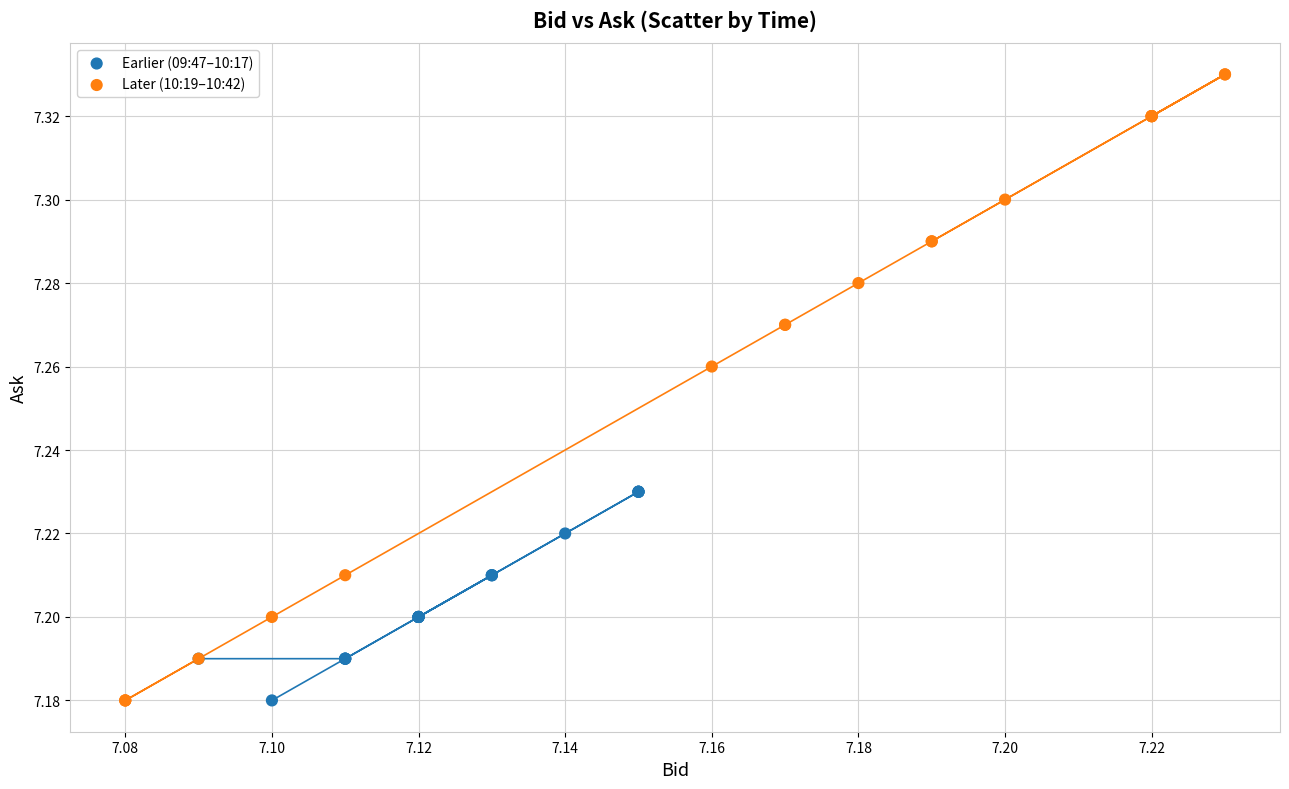

What are all the series names shown in the legend?

Earlier (09:47–10:17), Later (10:19–10:42)